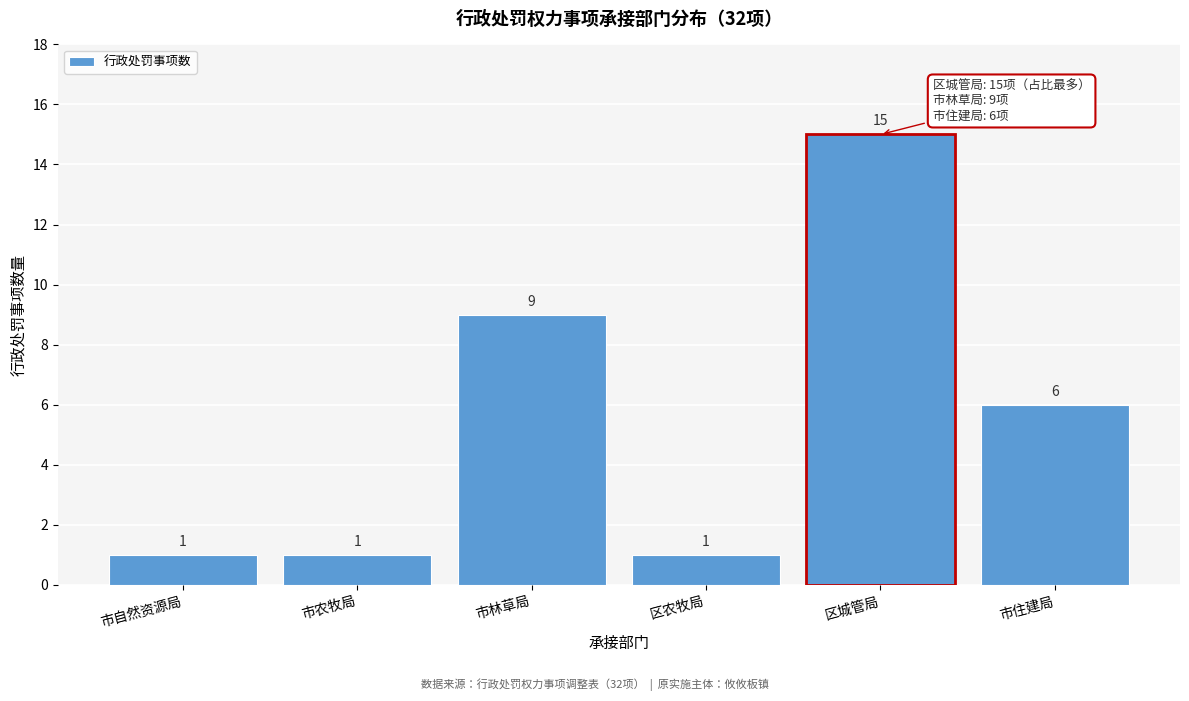

Reading left to right, extract all data points from this chart.

1	1	9	1	15	6